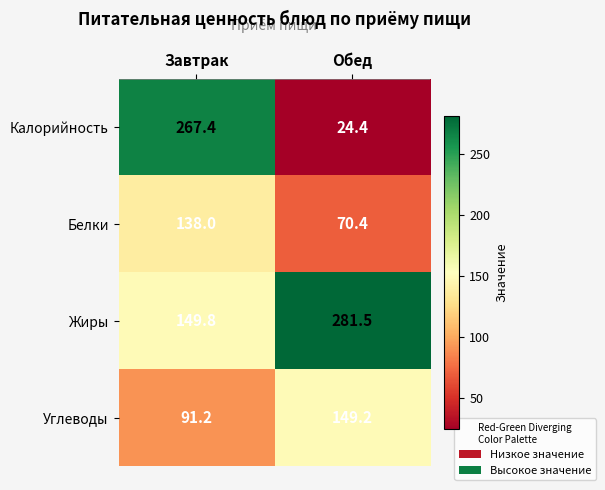

The Калорийность series shows 24.4 at Обед. True or false?

True